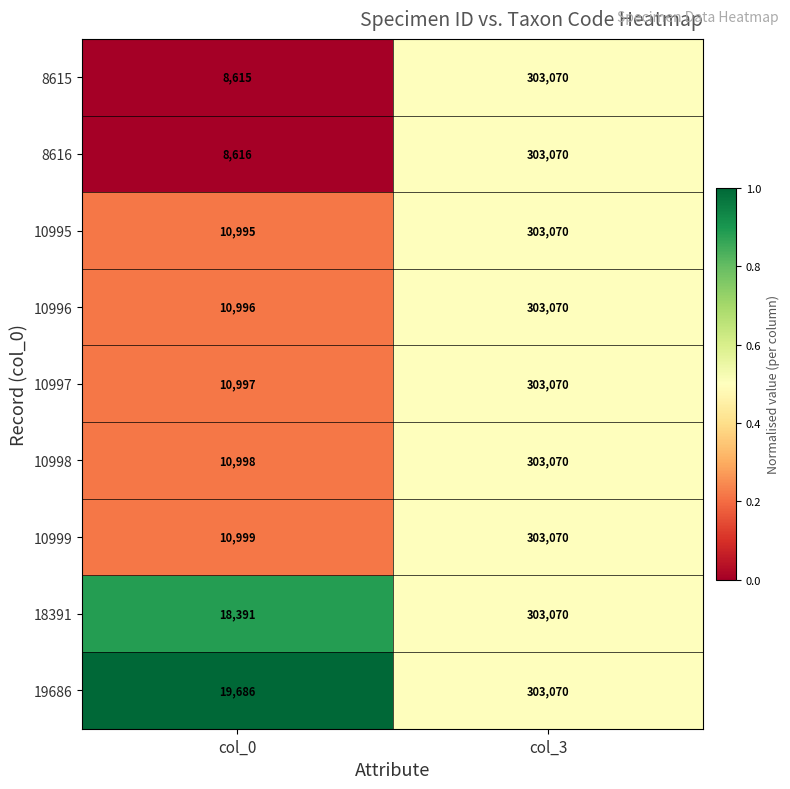

Rank the series at col_0 from highest to lowest value.

19686, 18391, 10999, 10998, 10997, 10996, 10995, 8616, 8615